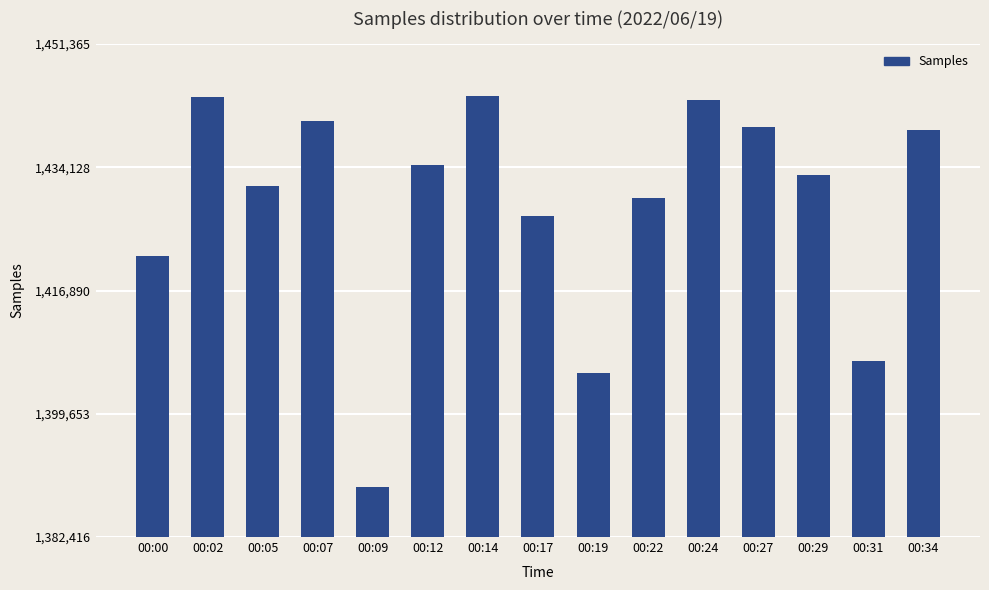

Between 00:27 and 00:22, which is larger?

00:27